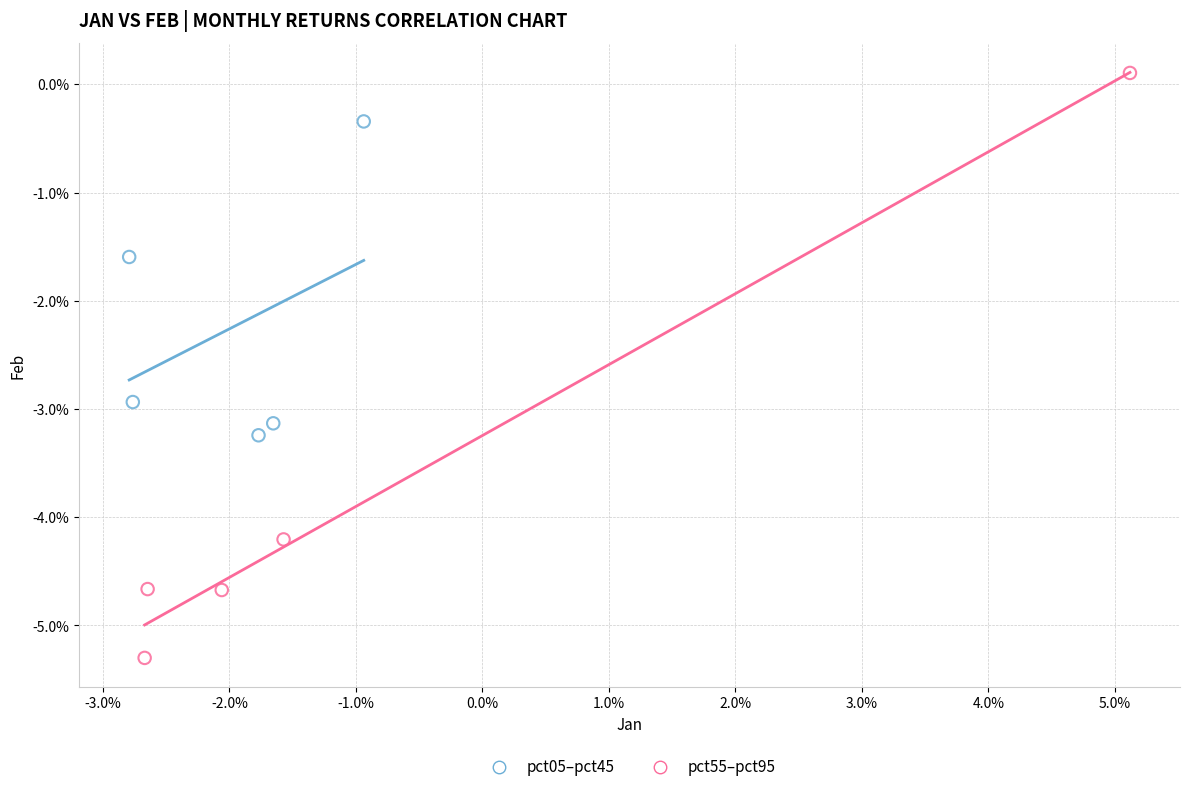

Which series contains the highest Y value?

pct55–pct95